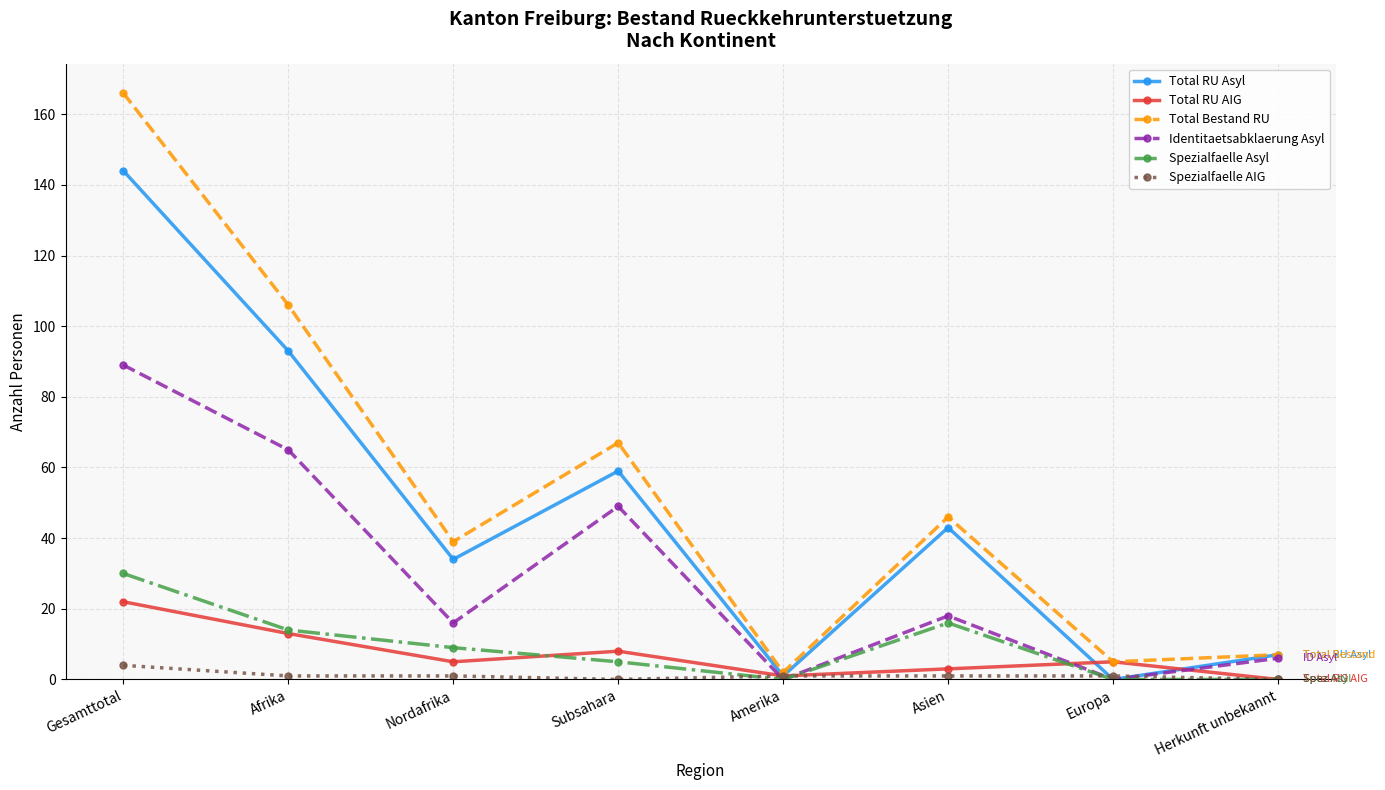

The value of Spezialfaelle Asyl at Subsahara is 5. True or false?

True